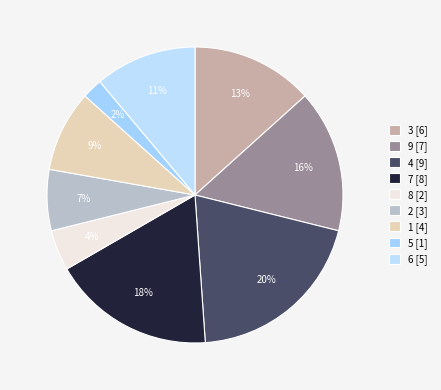

To the nearest percent, what portion does 4 represent?

20%